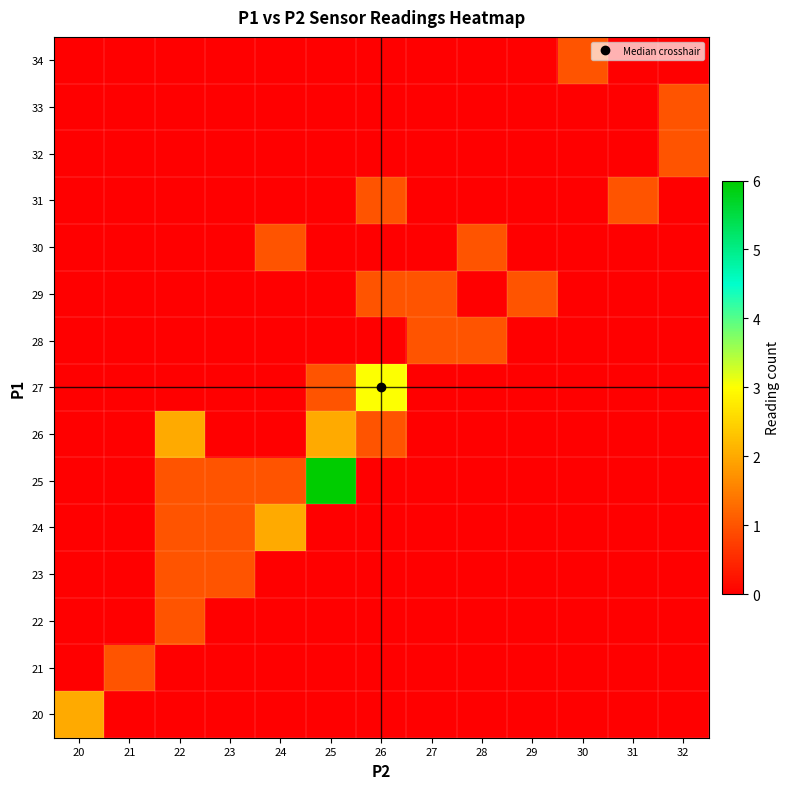

At which category is the sum across all series the highest?

25